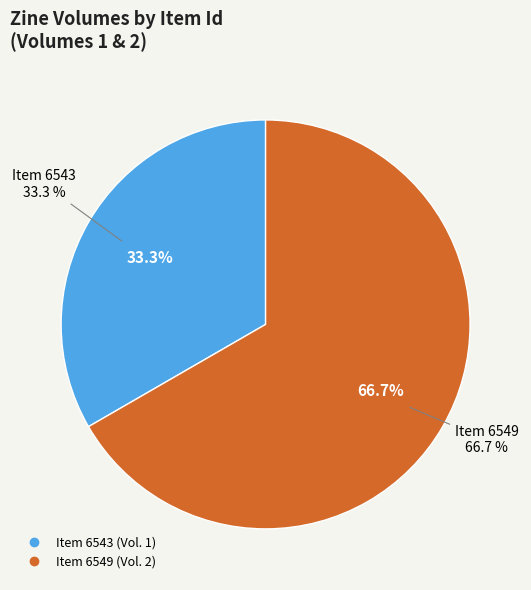

What percentage is the 6543 slice, to the nearest percent?

33%